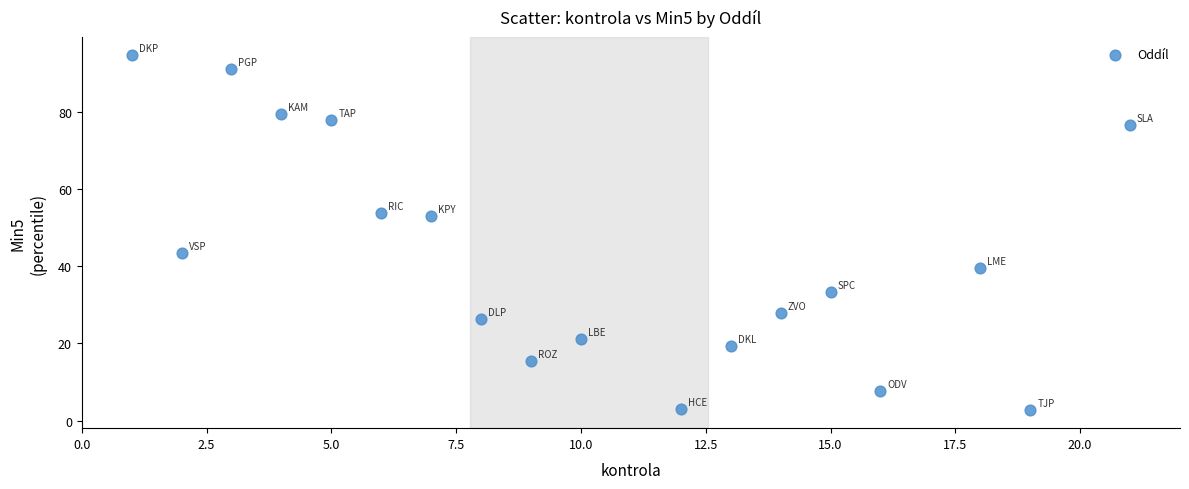

What is the range of Y values (max minus min)?

92.1